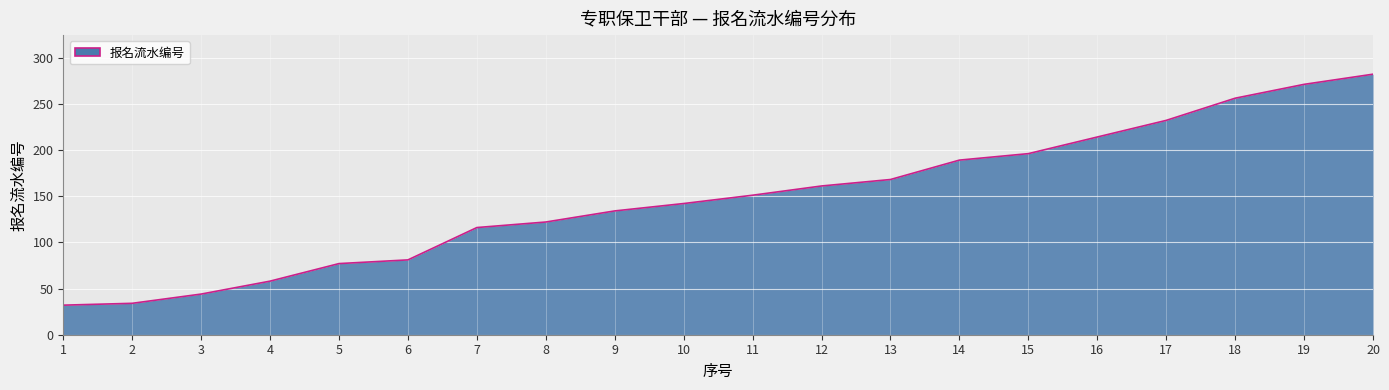

What is the greatest value displayed?

282